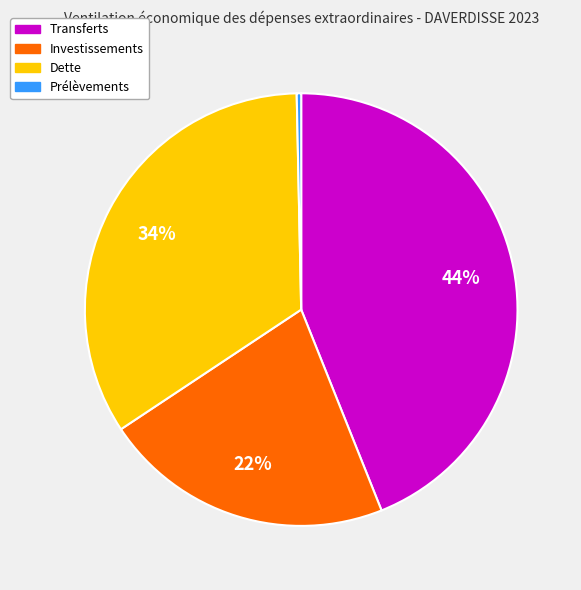

Is it true that Prélèvements is 12% of the pie?

False